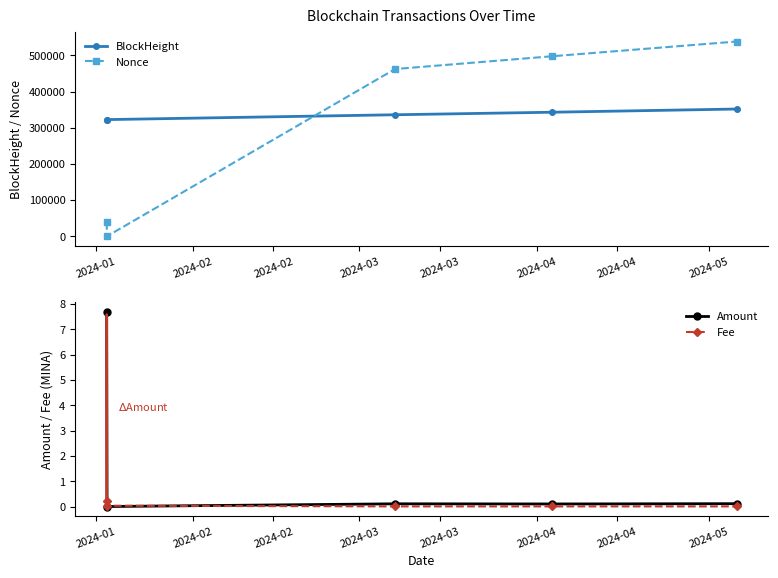

How many interior local valleys does the Nonce series have?

1